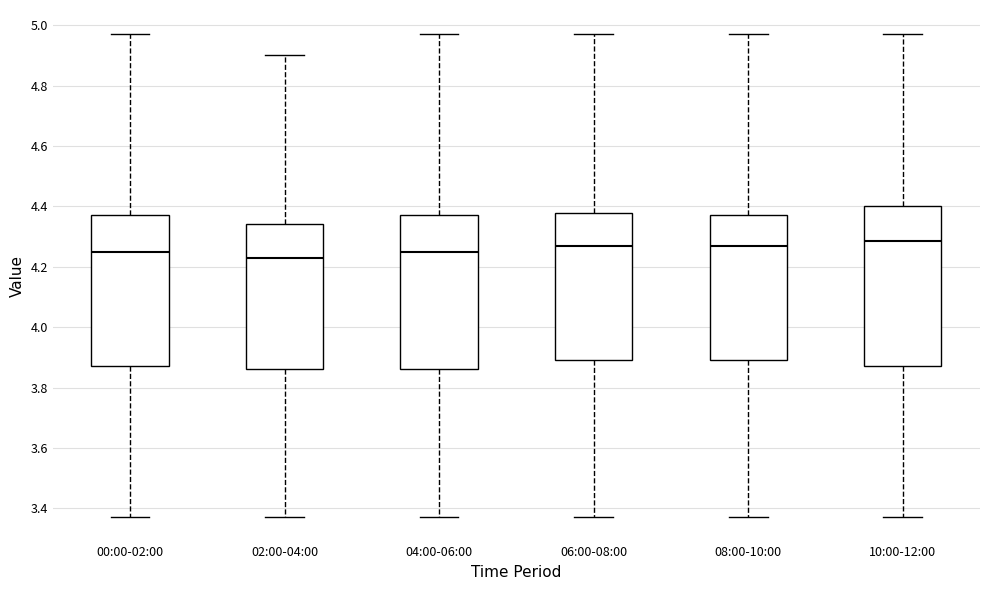

Reading left to right, read every box against the y-axis: the position of its median line, the range the box covers, and the ends of its whiskers. The values are not printed on the chart, so give them approximately, as read against the axis.

00:00-02:00: median 4.26, box 3.88 to 4.38, whiskers 3.38 to 4.98
02:00-04:00: median 4.24, box 3.86 to 4.34, whiskers 3.38 to 4.90
04:00-06:00: median 4.26, box 3.86 to 4.38, whiskers 3.38 to 4.98
06:00-08:00: median 4.28, box 3.90 to 4.38, whiskers 3.38 to 4.98
08:00-10:00: median 4.28, box 3.90 to 4.38, whiskers 3.38 to 4.98
10:00-12:00: median 4.28, box 3.88 to 4.40, whiskers 3.38 to 4.98